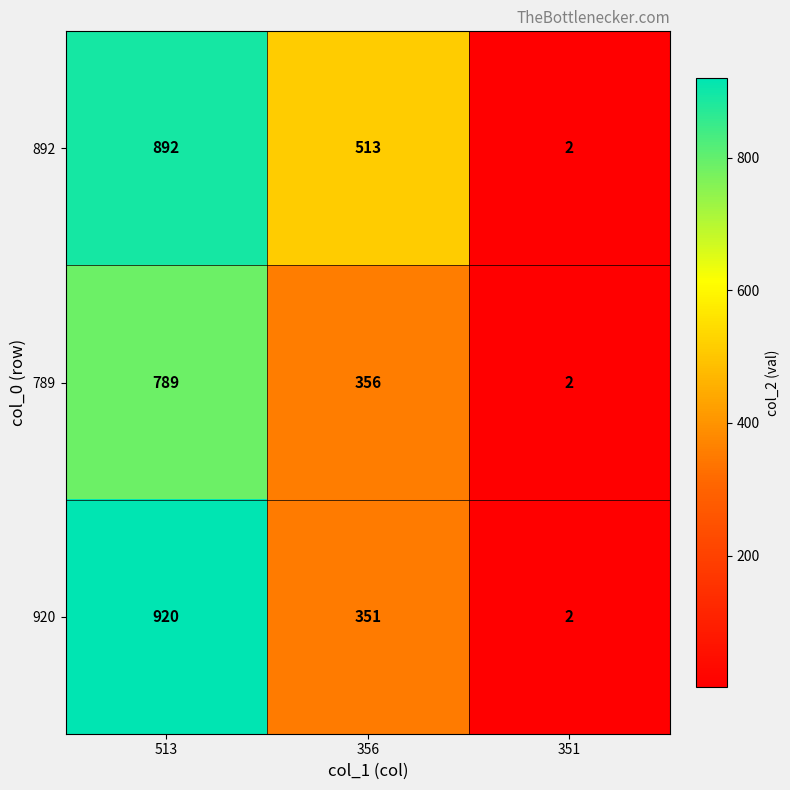

Reading left to right, transcribe all the data shown in this chart.

892: 892	513	2
789: 789	356	2
920: 920	351	2